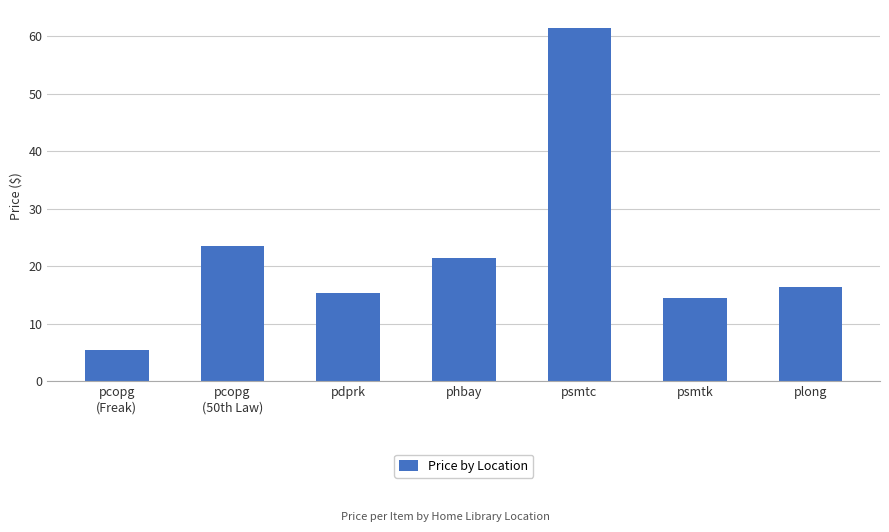

Rank the categories by value from lowest to highest.

pcopg
(Freak), psmtk, pdprk, plong, phbay, pcopg
(50th Law), psmtc